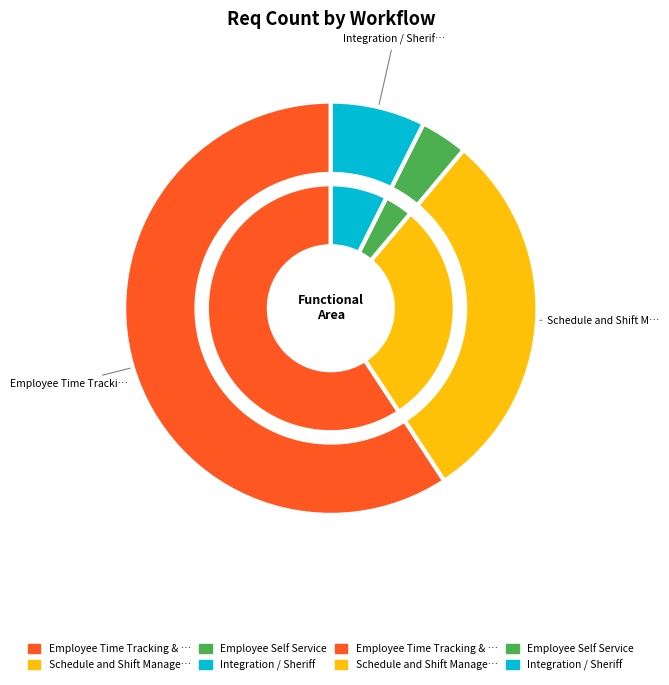

To the nearest percent, what percentage of the pie is Employee Time Tracking & Payroll Integration?

56%